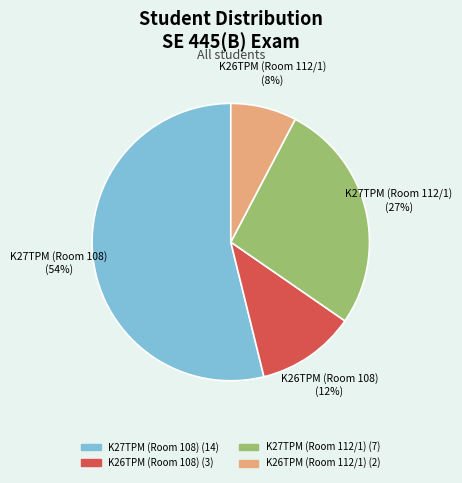

To the nearest percent, what is the average slice percentage?

25%